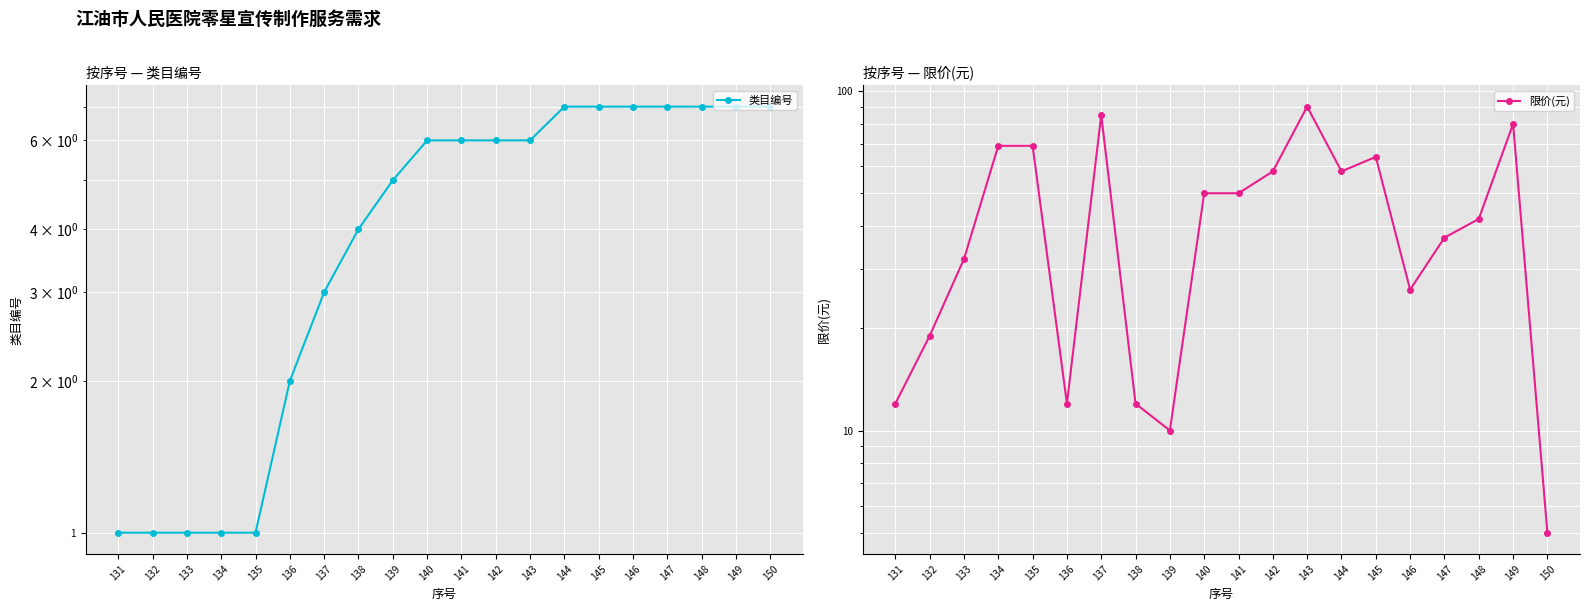

What is the difference between the highest and lowest values at 135?

68